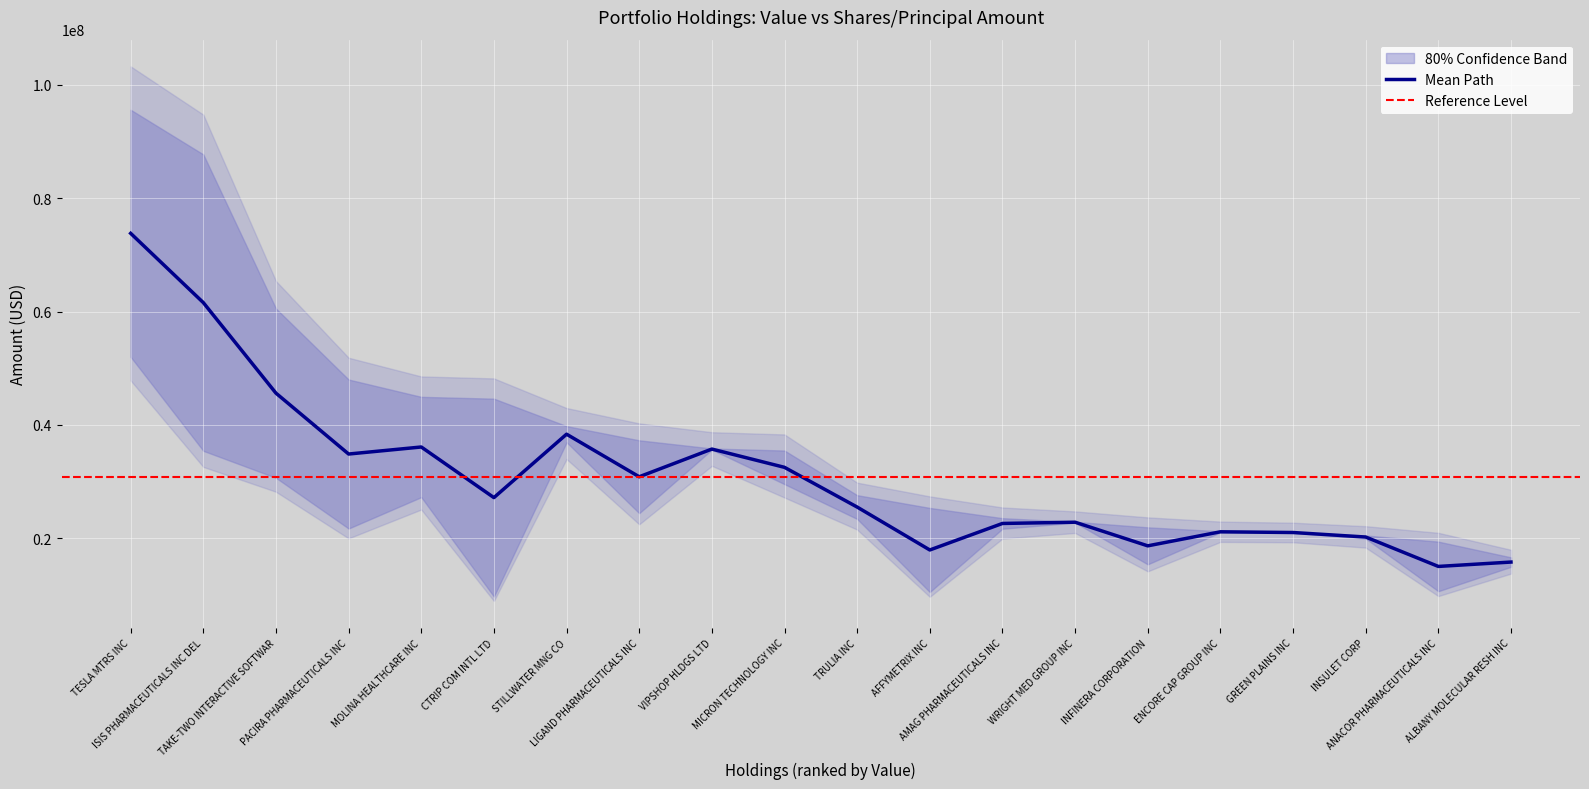

At which label does Shares or principal amount reach its peak?

TESLA MTRS INC